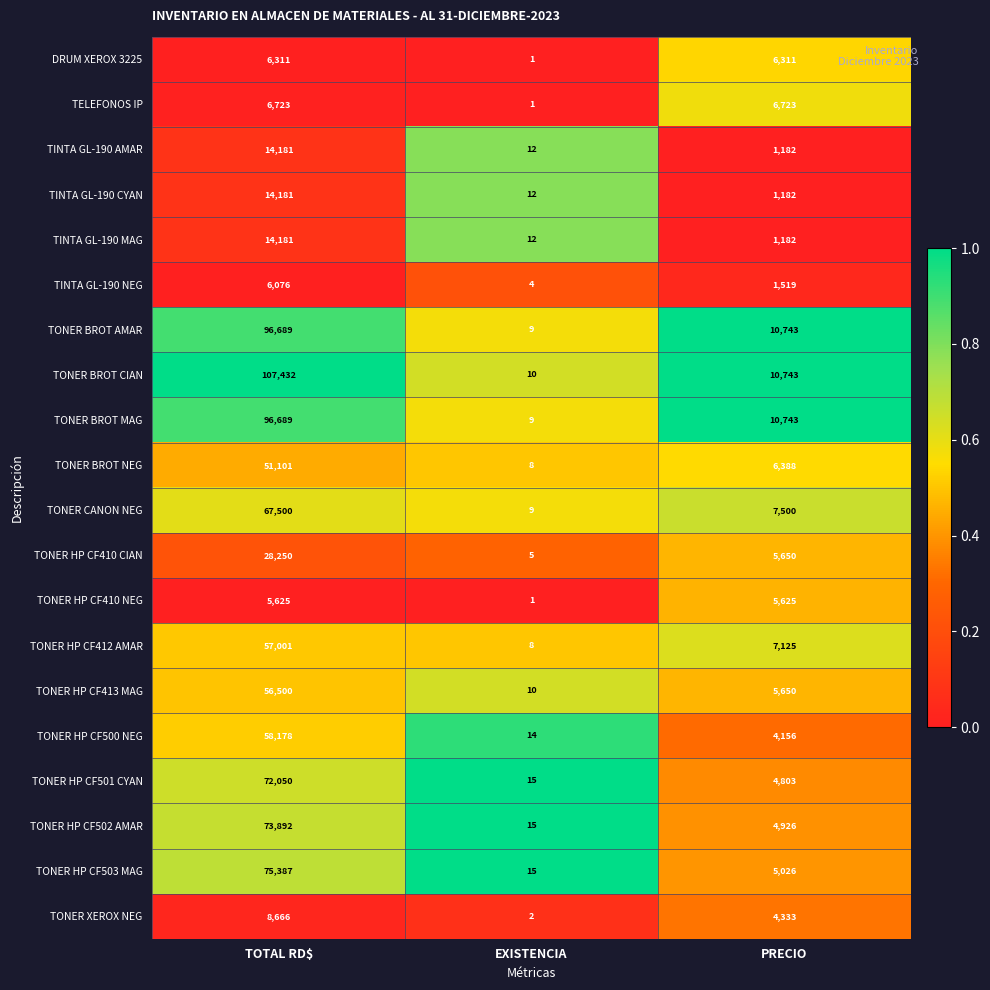

What is the total value across all series at TOTAL RD$?

916613